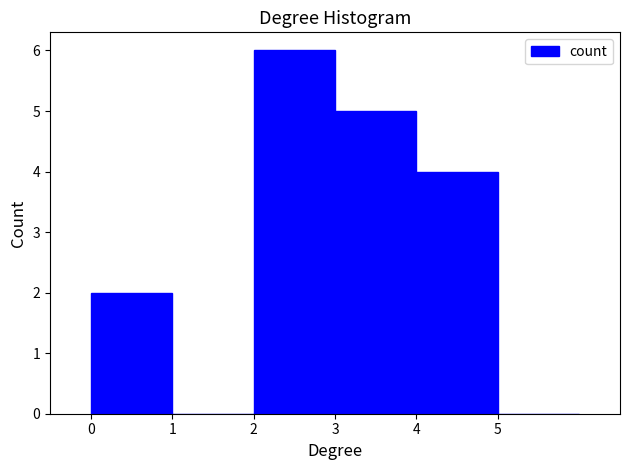

Reading left to right, transcribe this chart: for each bar, give the range it covers on the x-axis and its height. The values are not printed on the chart, so give them approximately, as read against the axis.

0 to 1: 2
1 to 2: 0
2 to 3: 6
3 to 4: 5
4 to 5: 4
5 to 6: 0